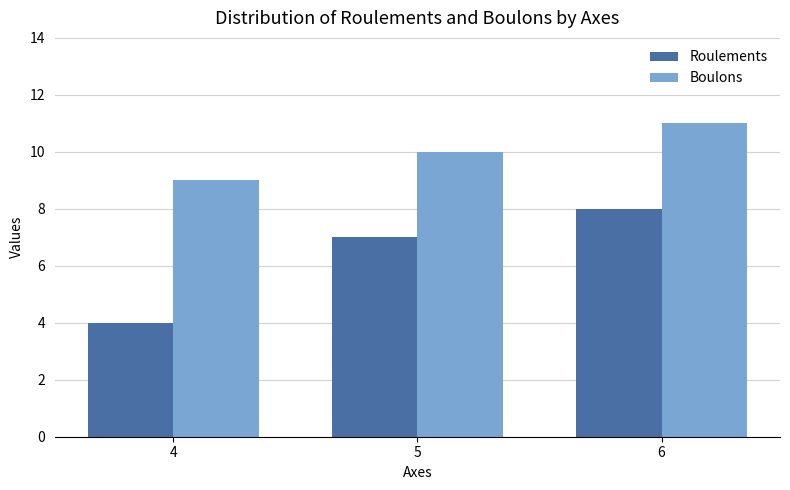

How many data points in Roulements are less than 7?

1